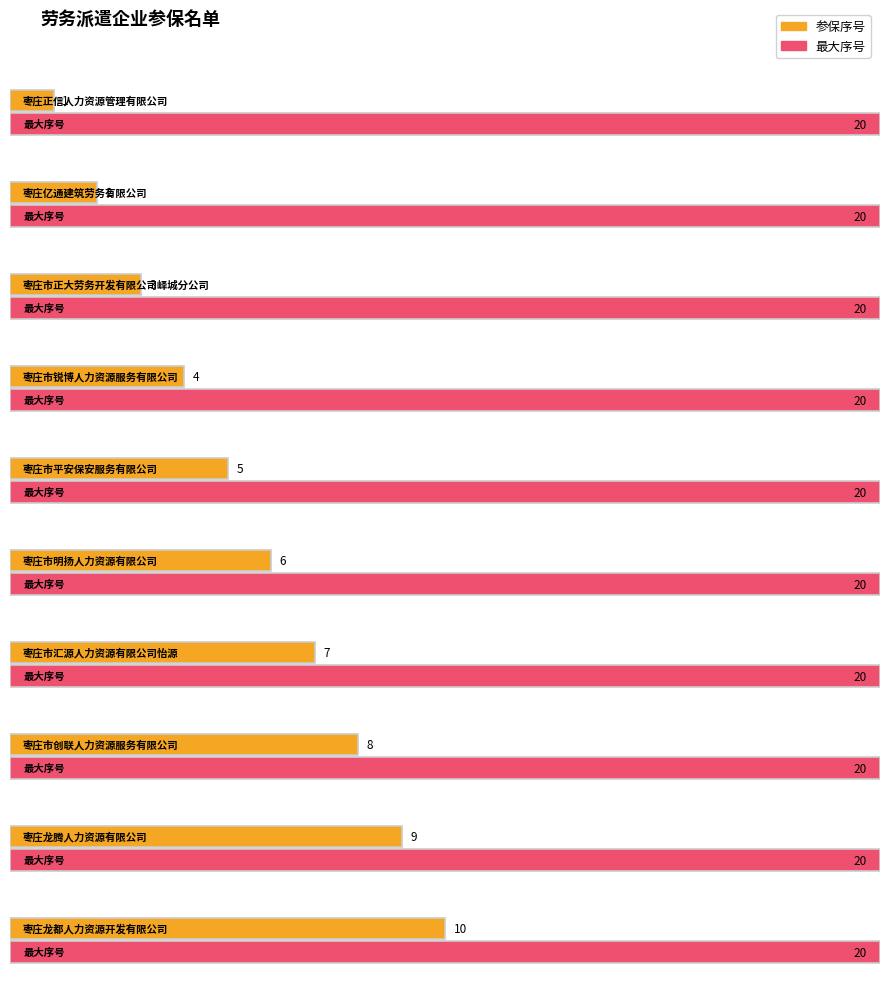

Where is the data nearest to the value 10?

枣庄龙都人力资源开发有限公司